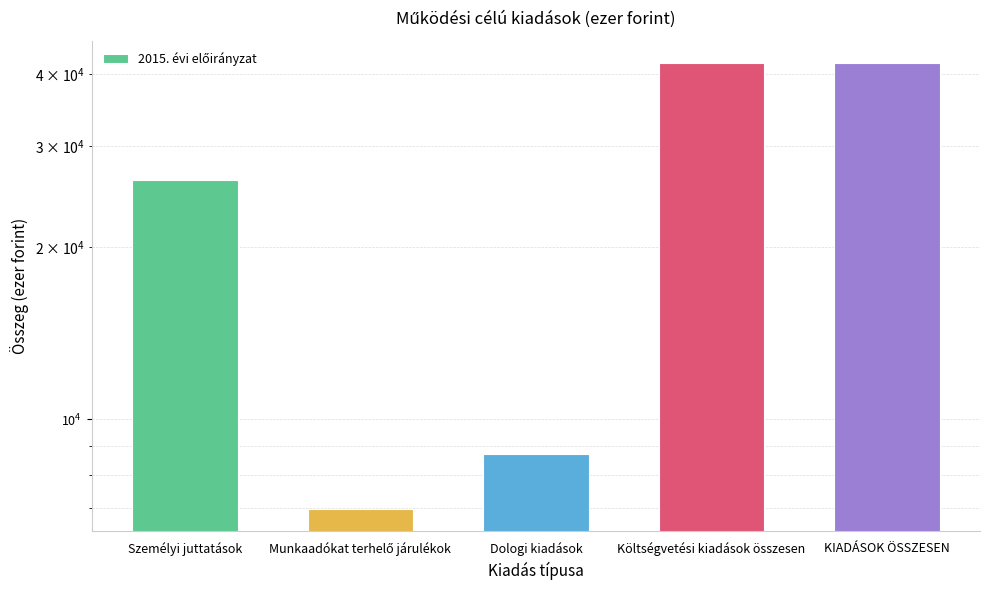

Reading left to right, transcribe all the data shown in this chart.

Személyi juttatások=26165	Munkaadókat terhelő járulékok=6988	Dologi kiadások=8703	Költségvetési kiadások összesen=41856	KIADÁSOK ÖSSZESEN=41856